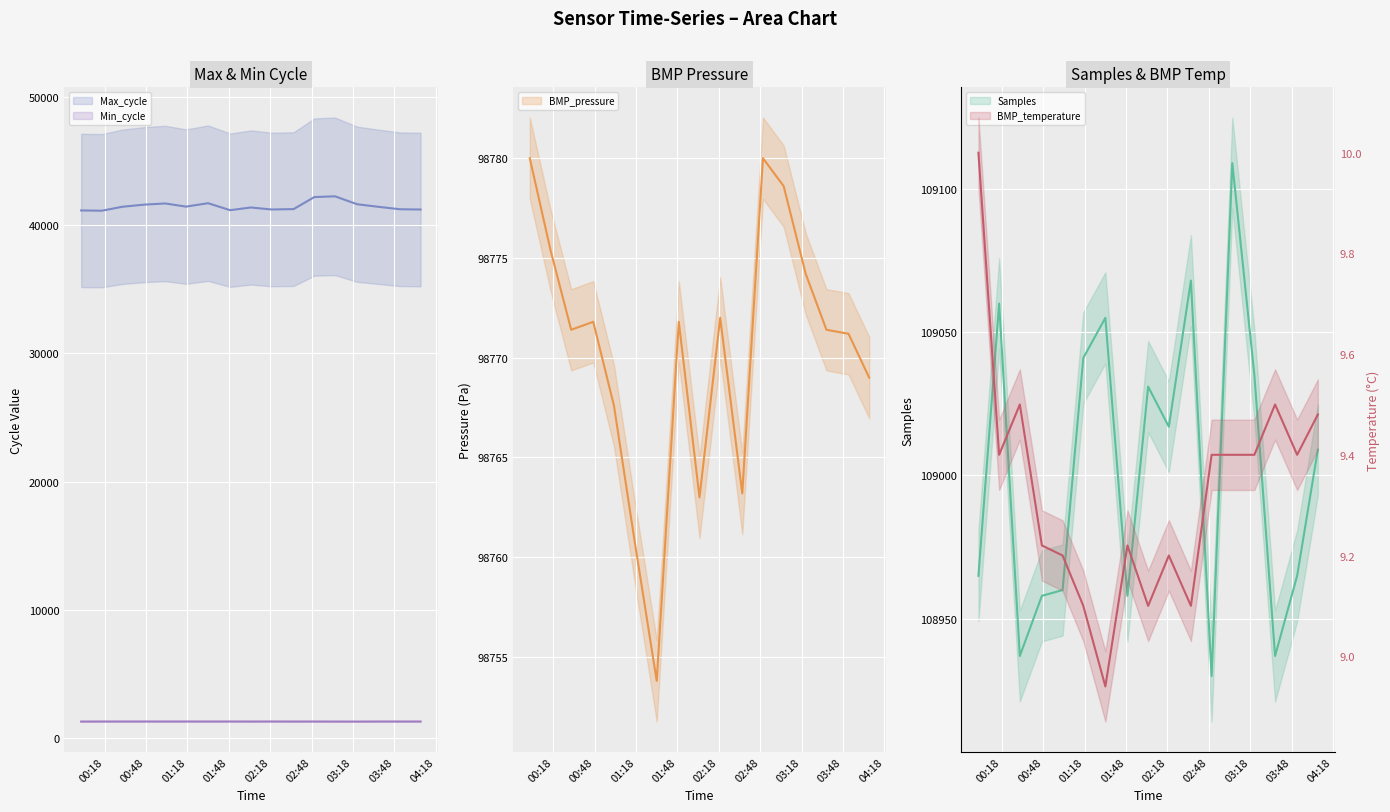

What is the spread (max minus min) of values at 03:48?

108948.8